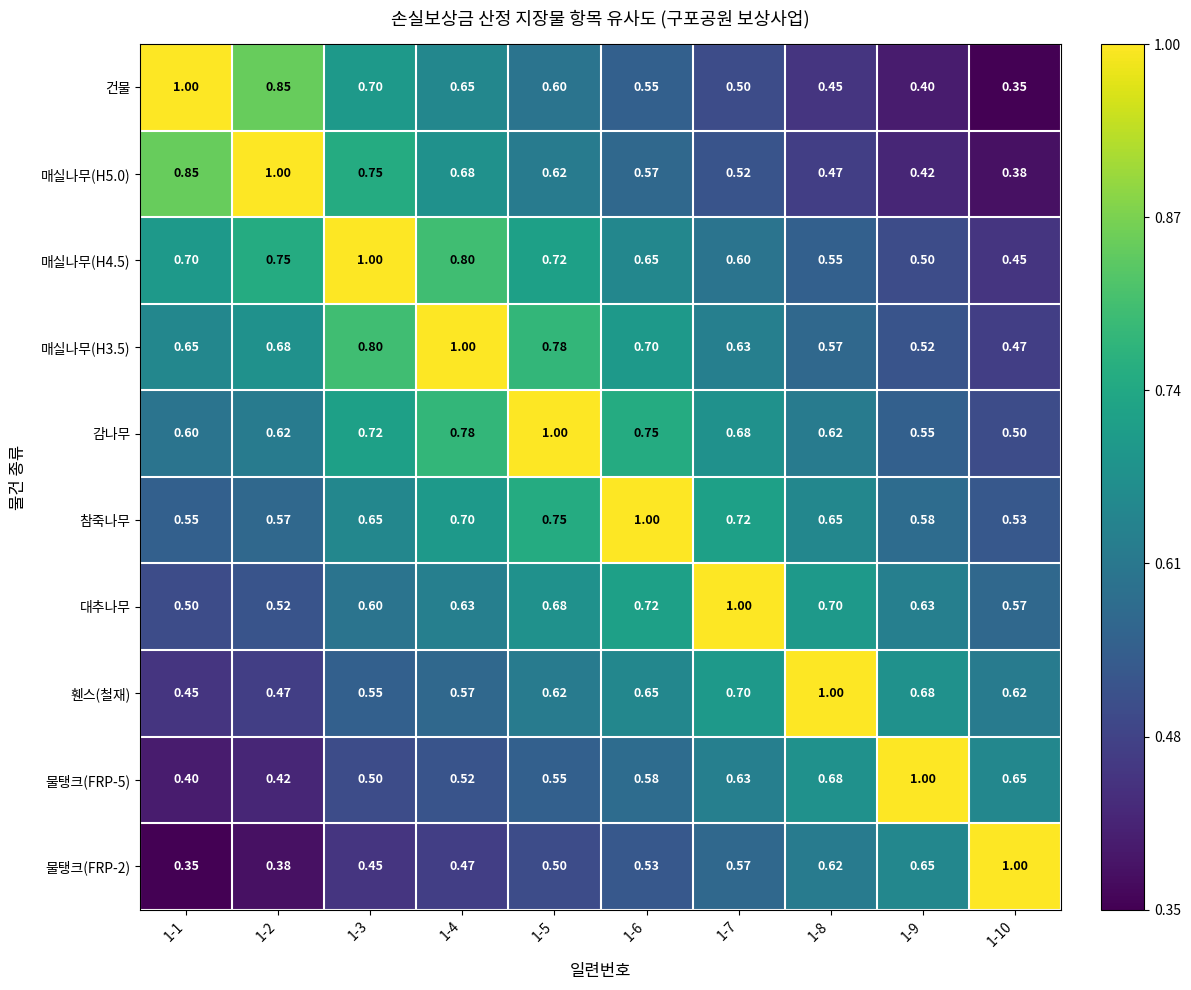

Which series has the largest total across all categories?

감나무